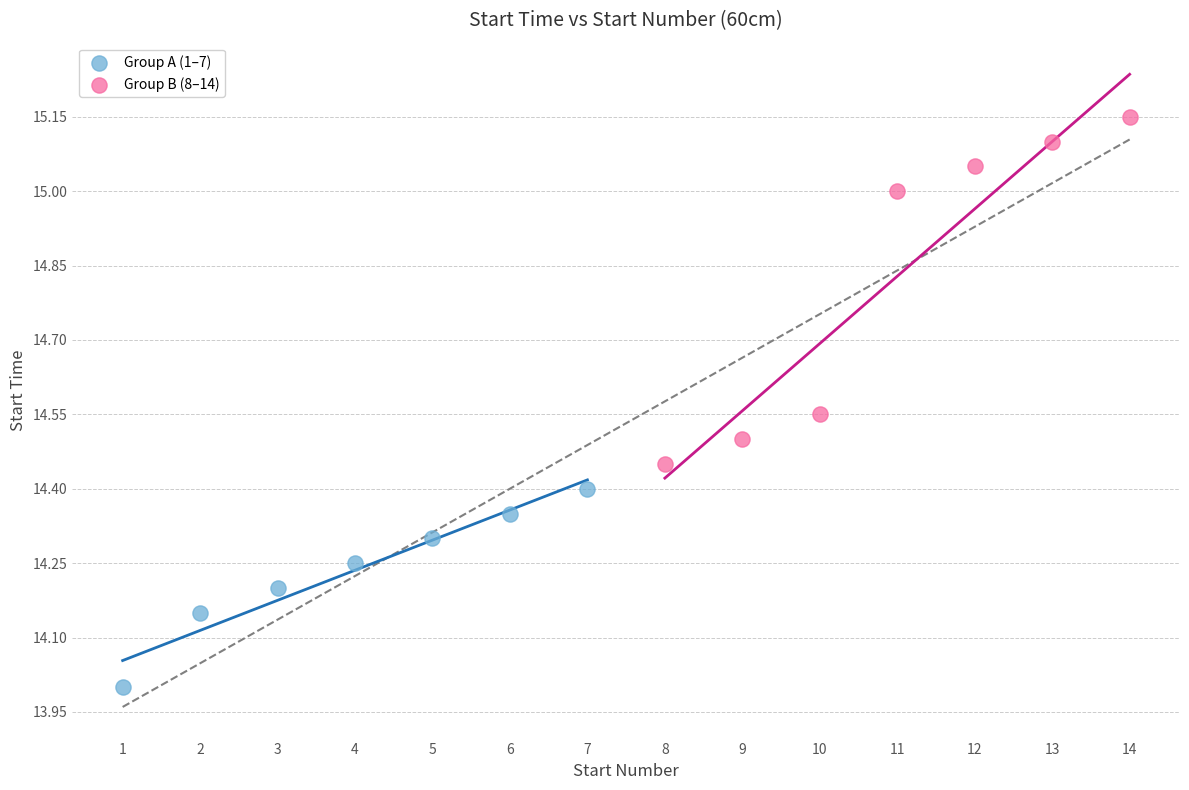

Which series reaches the maximum Y coordinate?

Group B (8–14)